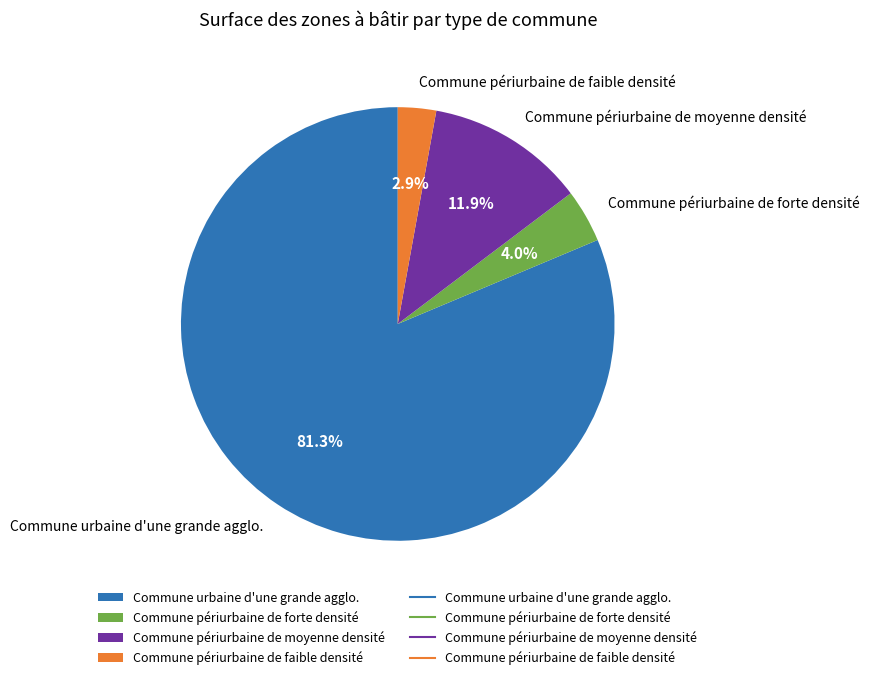

To the nearest percent, what percentage of the pie is Commune périurbaine de forte densité?

4%